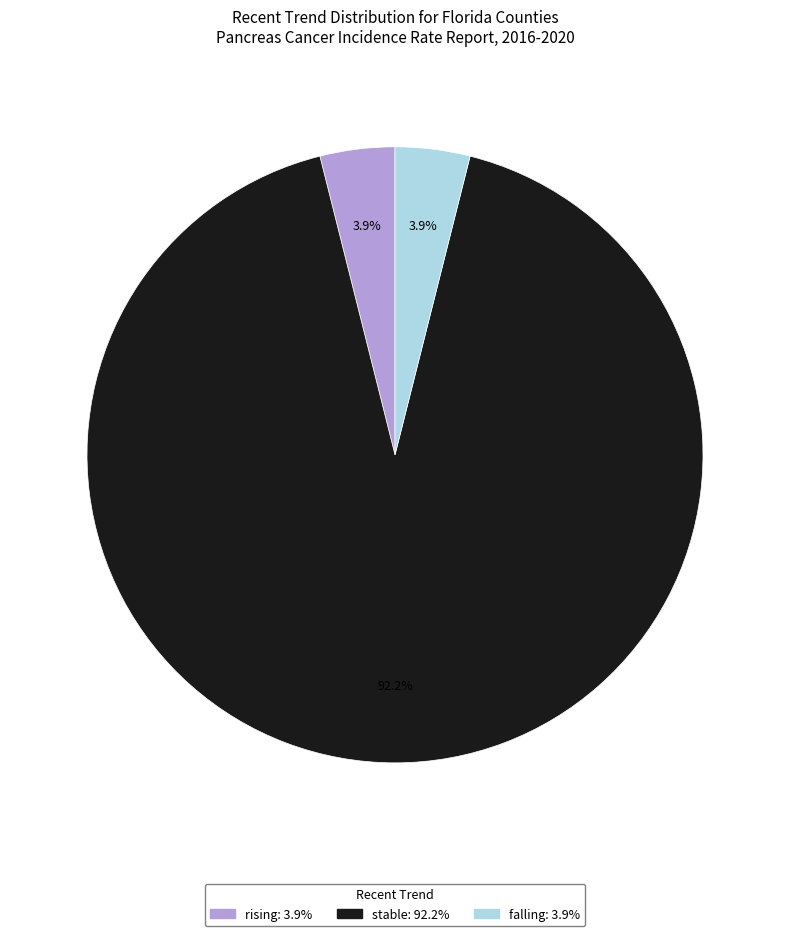

Is the sum of rising and stable greater than half?

Yes